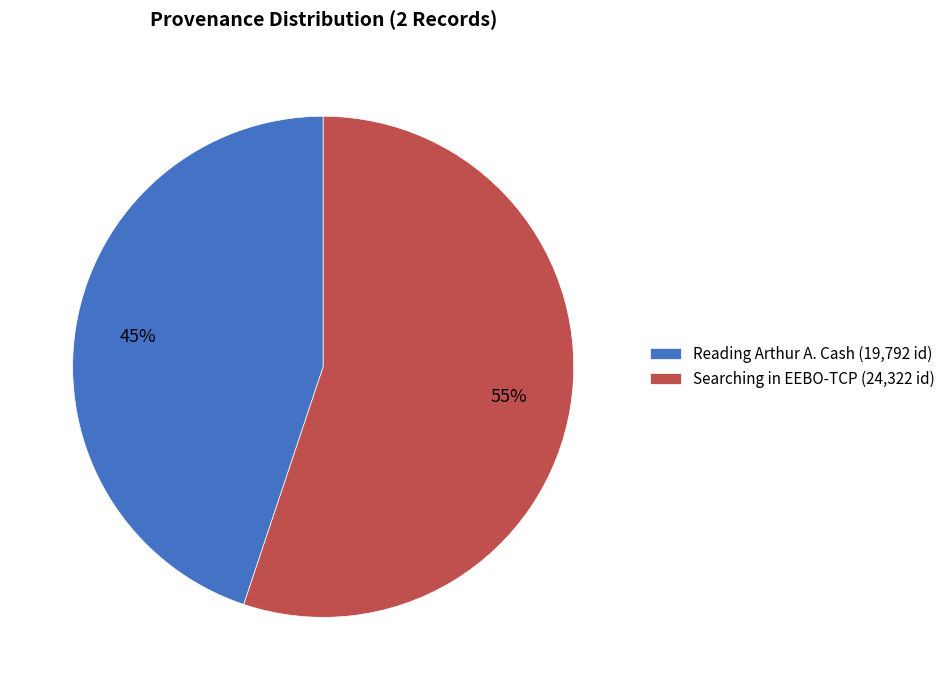

What is the majority slice?

Searching in EEBO-TCP